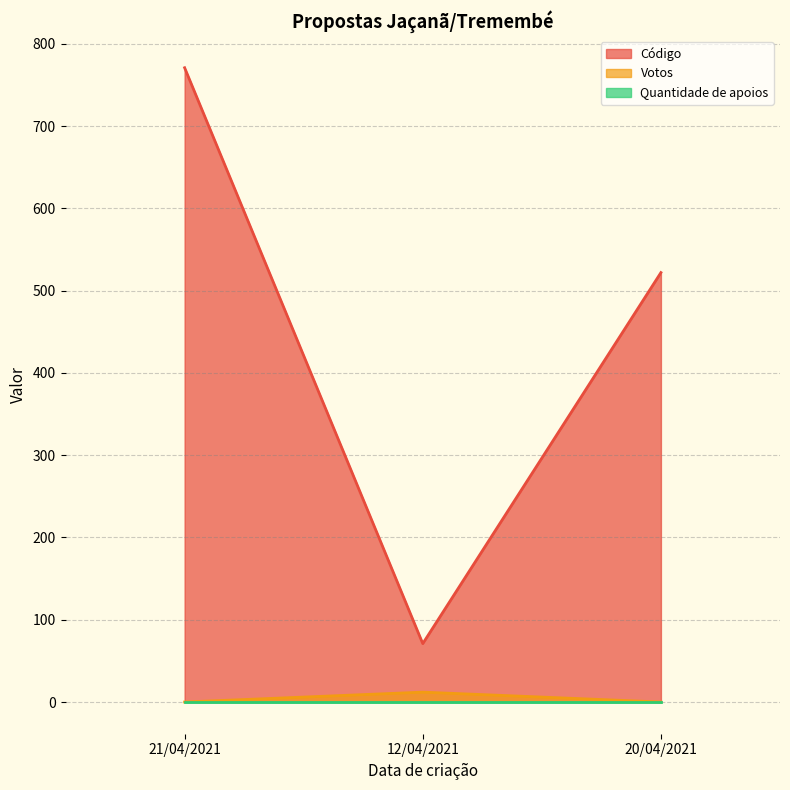

List the labels in order of Código value, smallest first.

12/04/2021, 20/04/2021, 21/04/2021